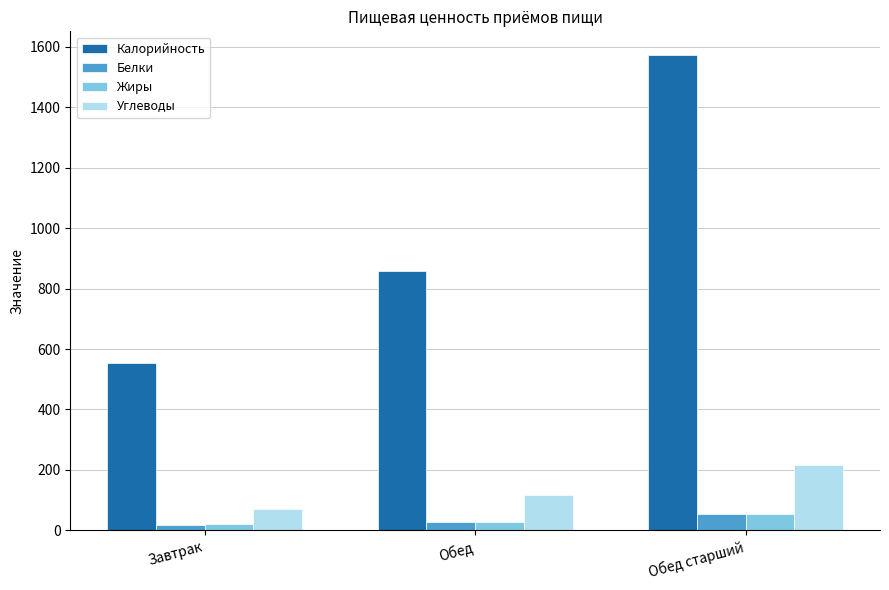

What is the lowest value of the Белки series?

18.9